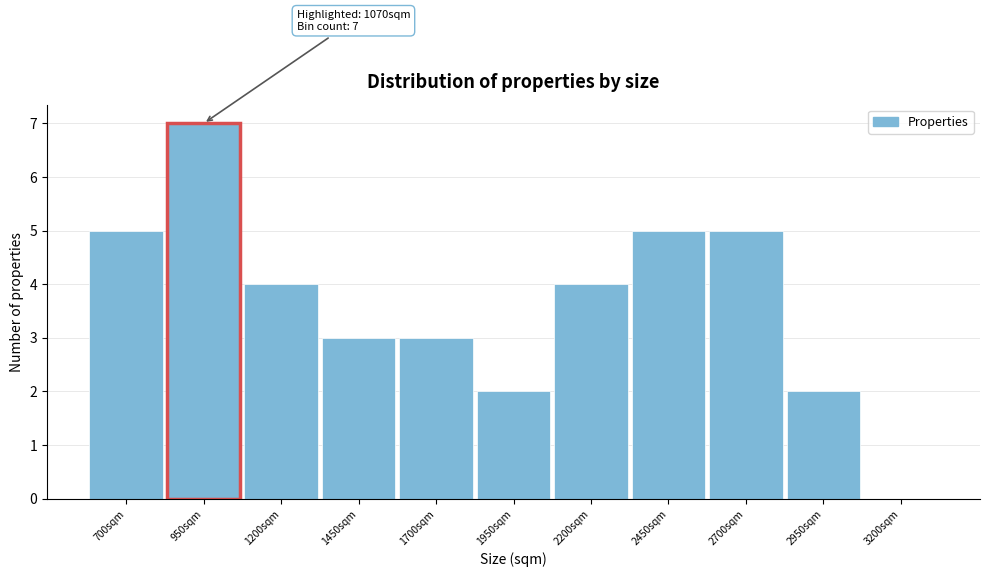

Reading left to right, what are all the values shown in this chart?

700sqm=5	950sqm=7	1200sqm=4	1450sqm=3	1700sqm=3	1950sqm=2	2200sqm=4	2450sqm=5	2700sqm=5	2950sqm=2	3200sqm=0